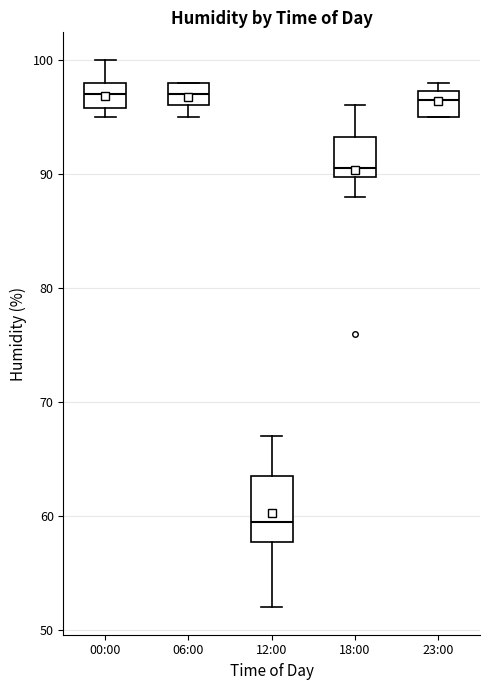

Where does the median line of the box for 06:00 sit on the y-axis? The values are not printed on the chart, so give them approximately, as read against the axis.

97